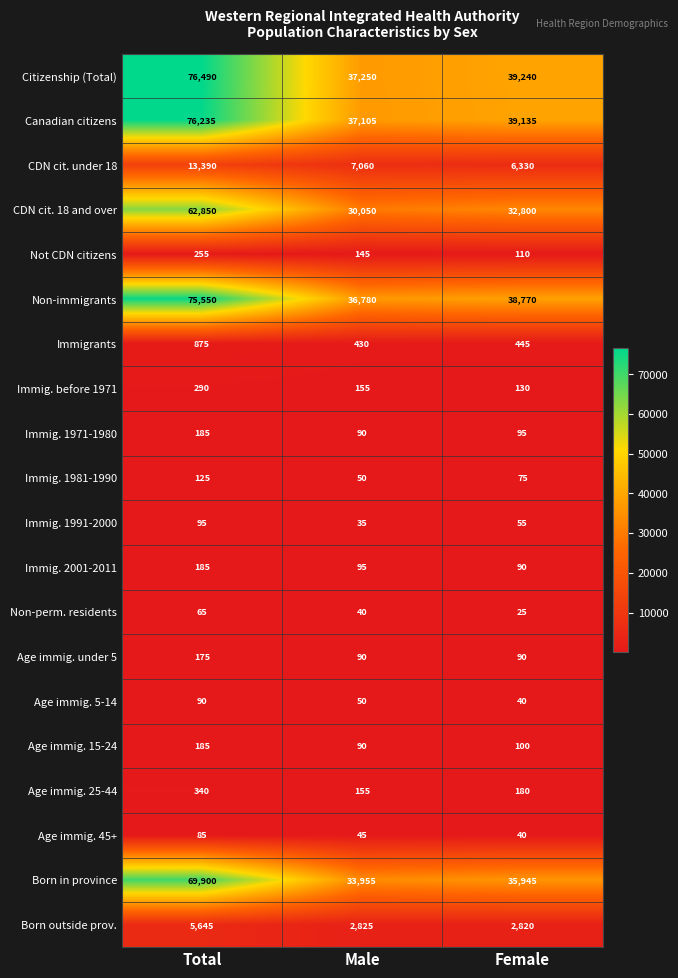

At which category is the sum across all series the highest?

Total